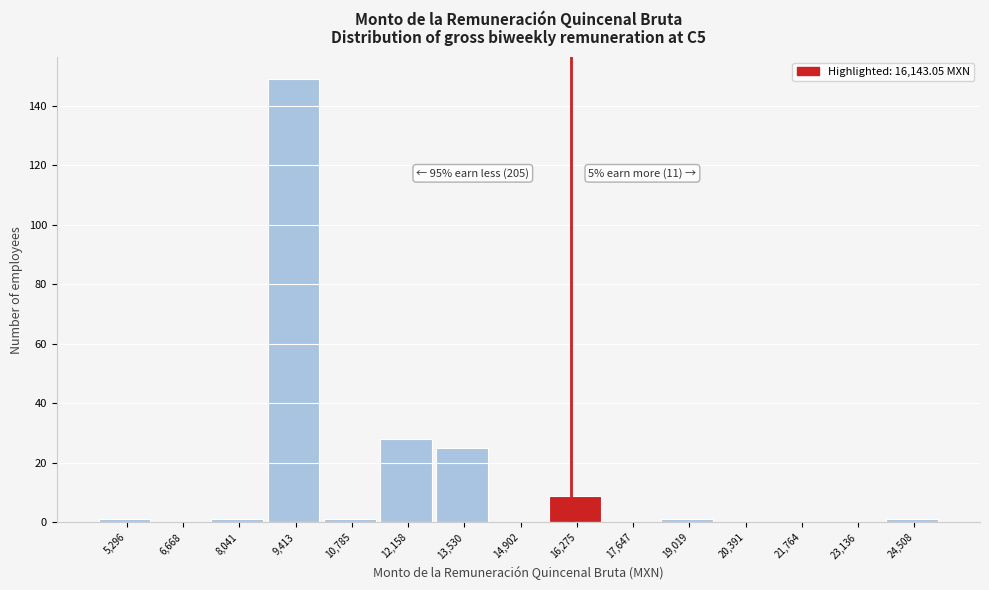

Over which range of the x-axis is the bar tallest?

8800 to 10000